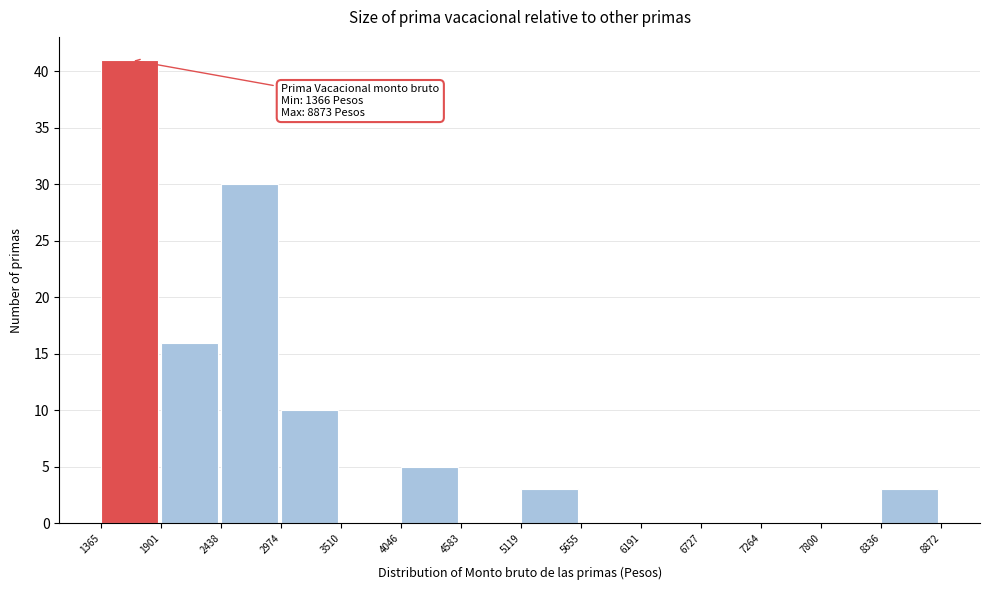

Which range on the x-axis has the tallest bar?

1365 to 1901